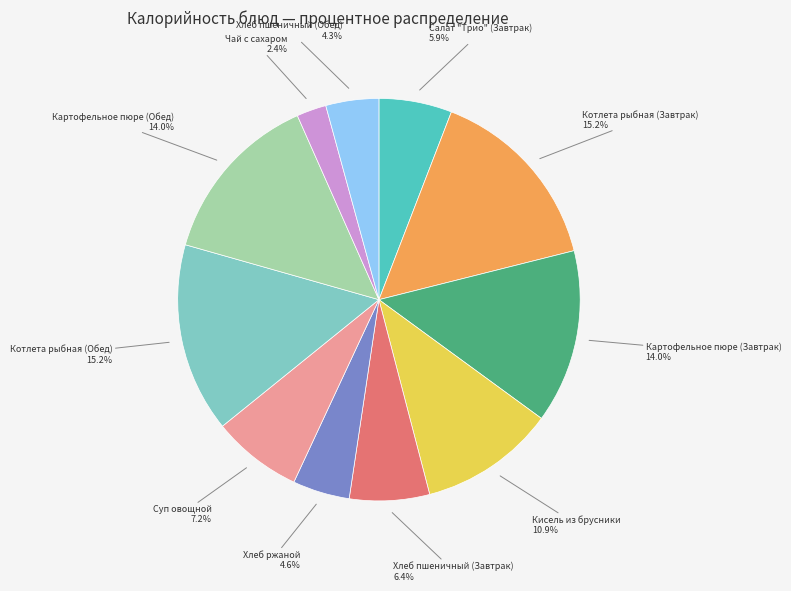

Does any single category account for the majority?

No